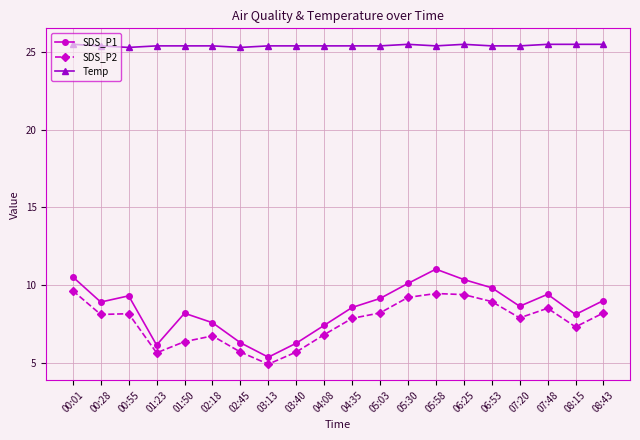

True or false: SDS_P1 and SDS_P2 intersect in this chart.

False